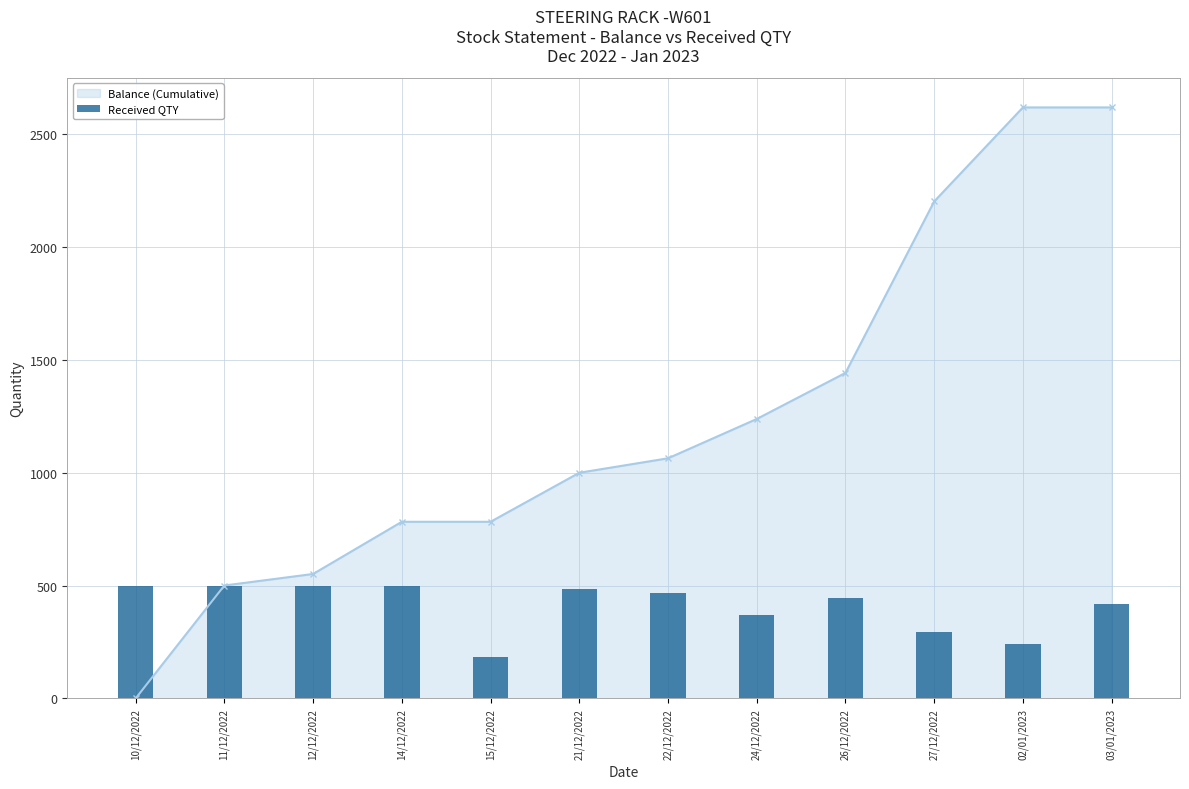

The value of Balance (Cumulative) at 12/12/2022 is 141. True or false?

False